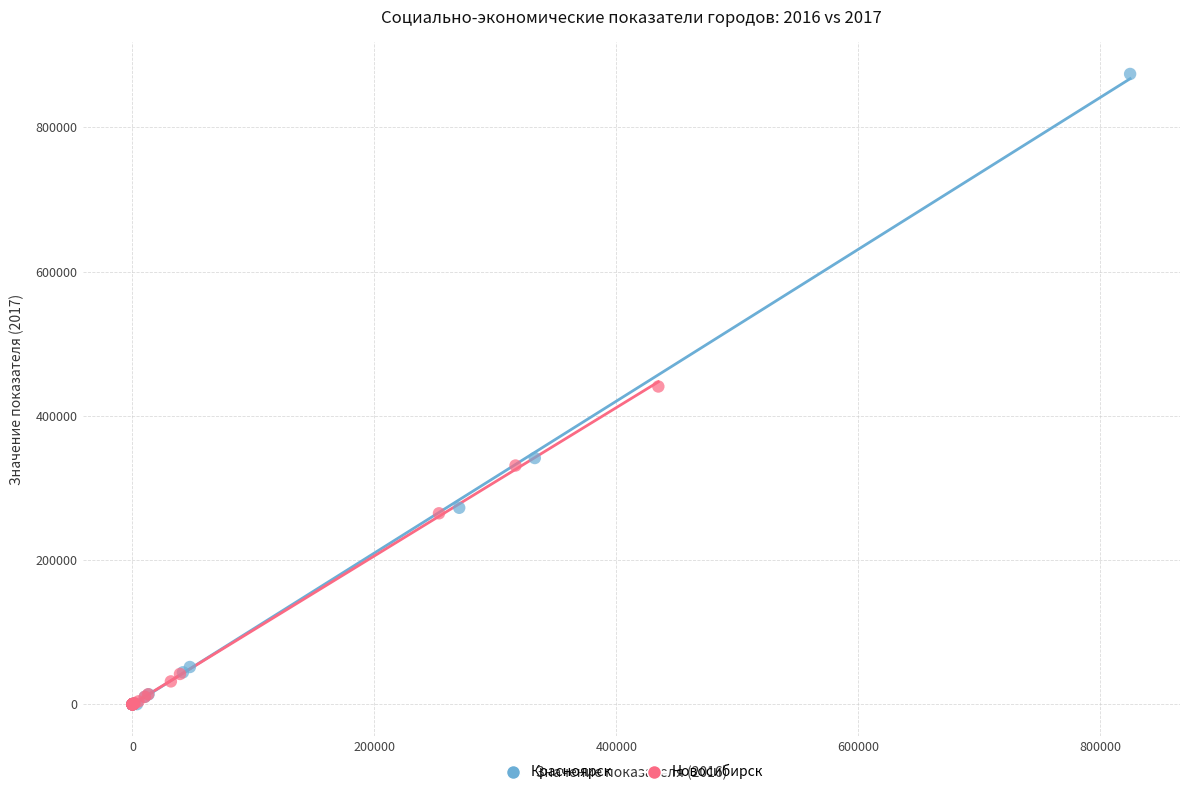

Which series contains the highest Y value?

Красноярск